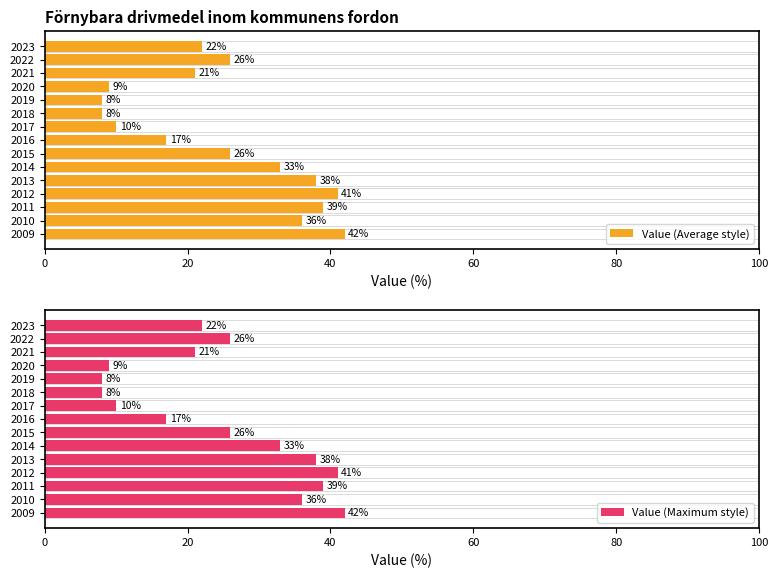

Reading left to right, what are all the values shown in this chart?

Value (Average style): 42	36	39	41	38	33	26	17	10	8	8	9	21	26	22
Value (Maximum style): 42	36	39	41	38	33	26	17	10	8	8	9	21	26	22